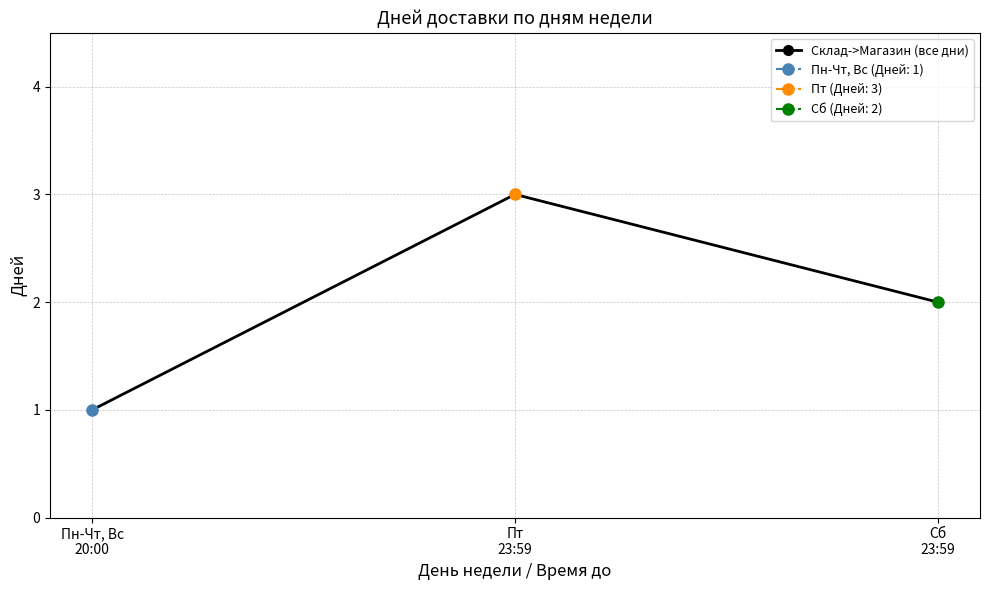

At which label does the data first exceed 2?

Пт
23:59